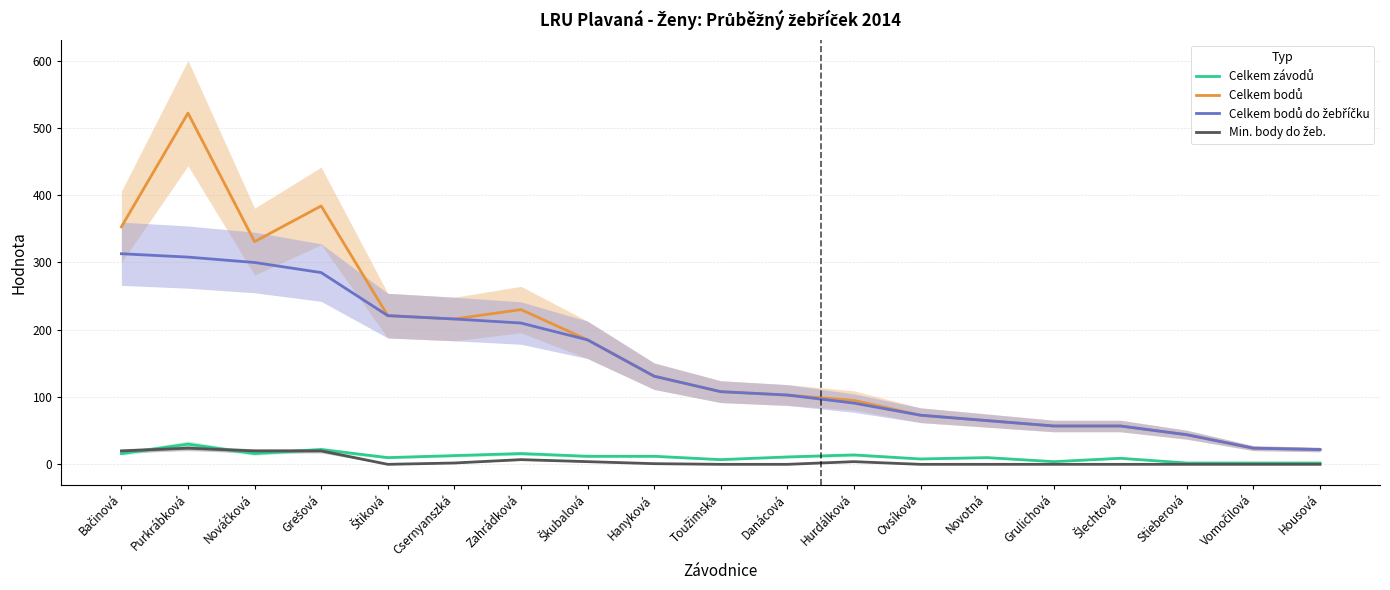

True or false: Celkem bodů and Celkem bodů do žebříčku cross at least once.

False